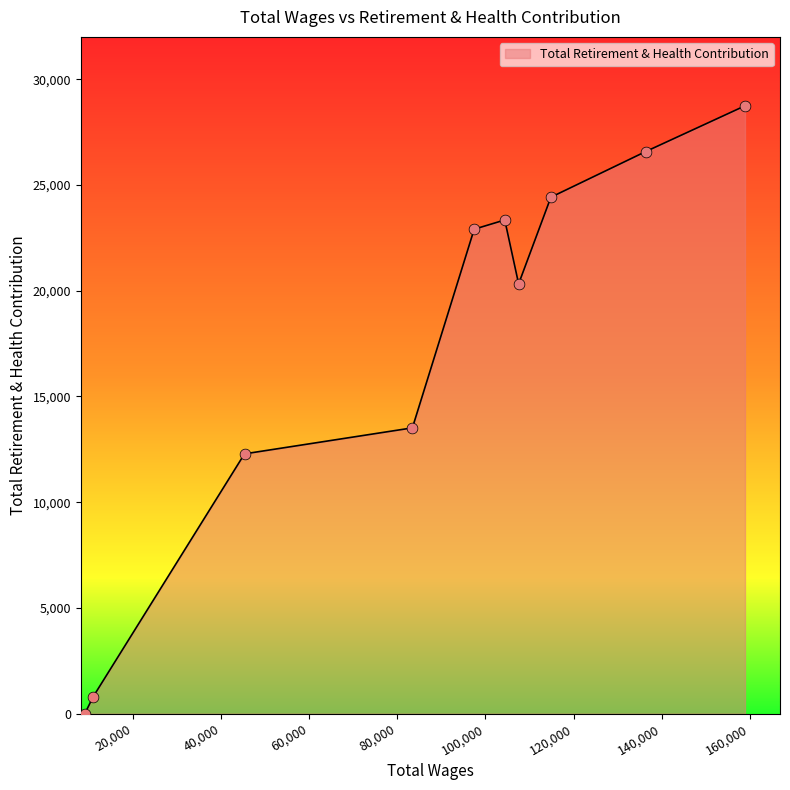

What is the maximum value shown in the chart?

28741